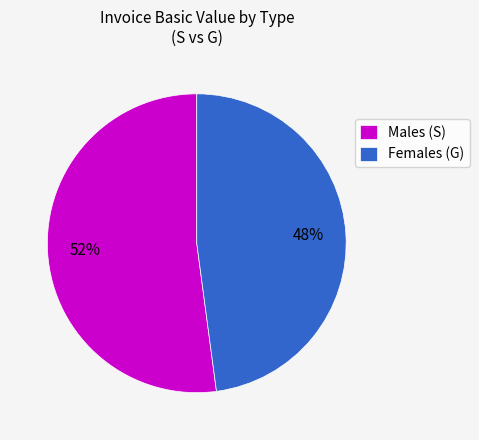

True or false: Females (G) accounts for 48% of the total.

True